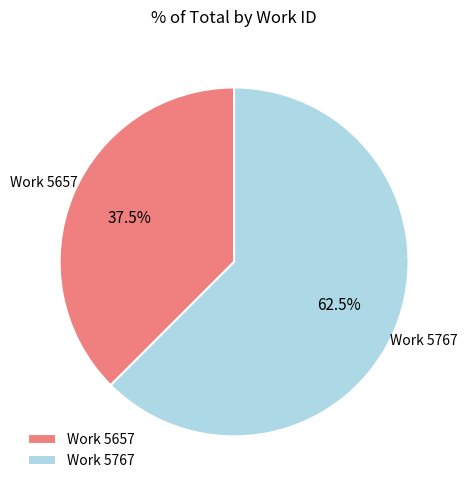

Is there any slice that represents more than half of the pie?

Yes